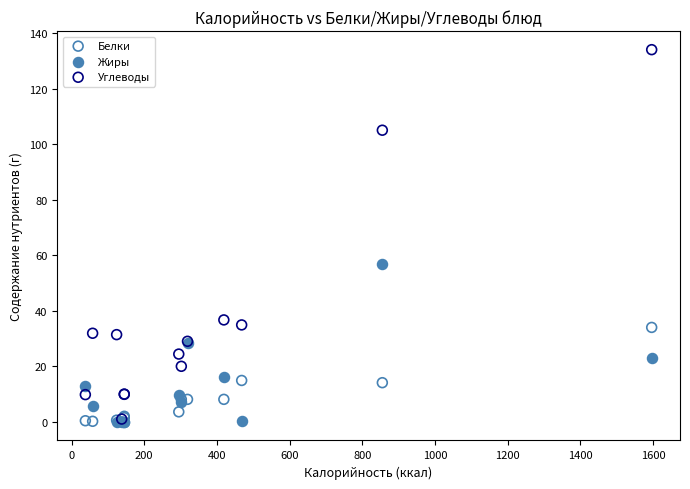

Which series contains the highest Y value?

Углеводы